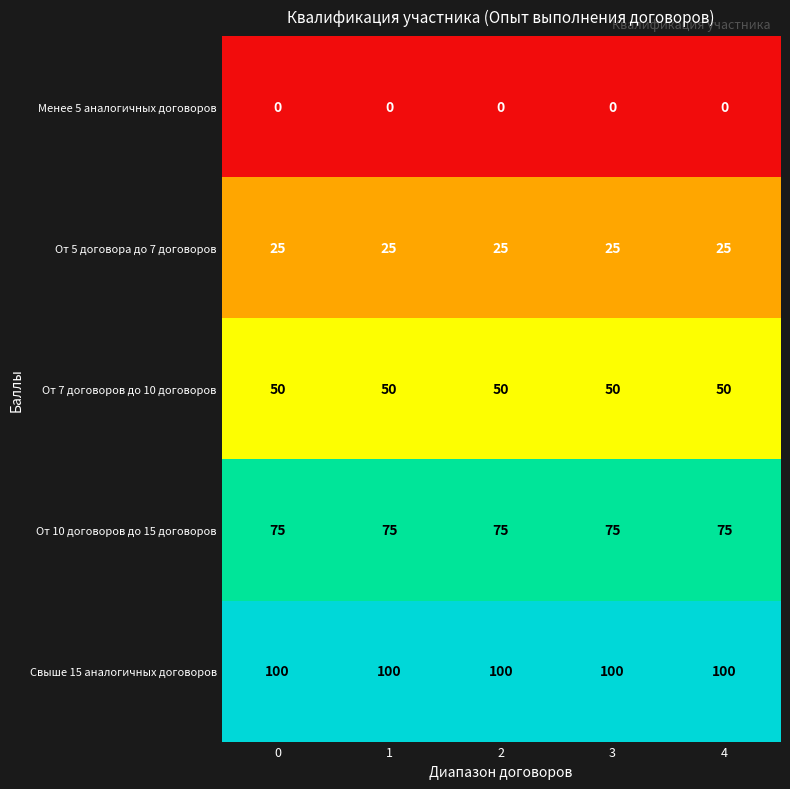

The От 10 договоров до 15 договоров series shows 43 at 4. True or false?

False